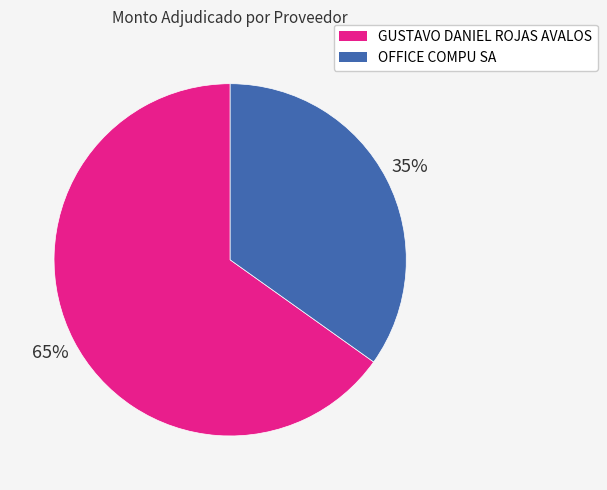

Does OFFICE COMPU SA account for over 50% of the chart?

No